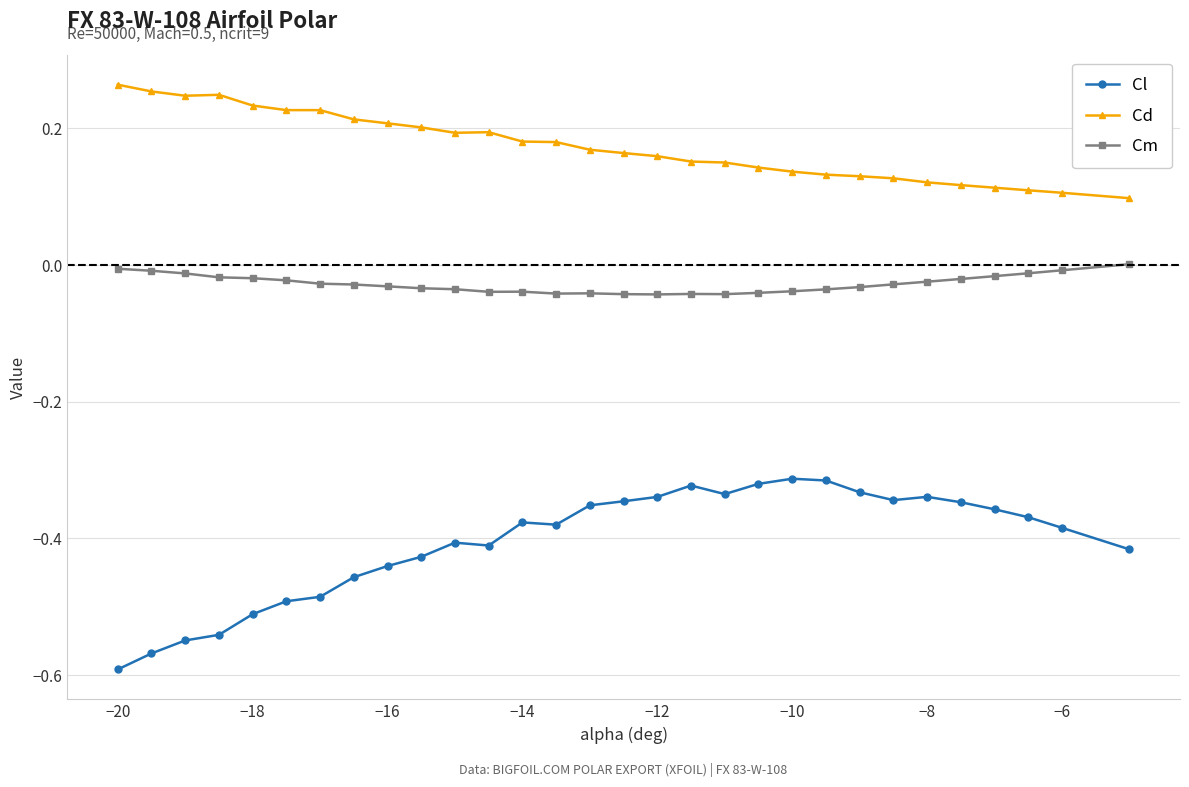

What is the sum of all Cm values?

-0.8